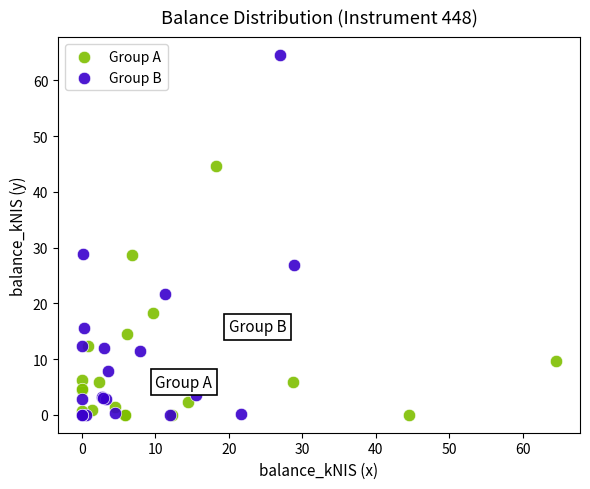

What are all the series names shown in the legend?

Group A, Group B